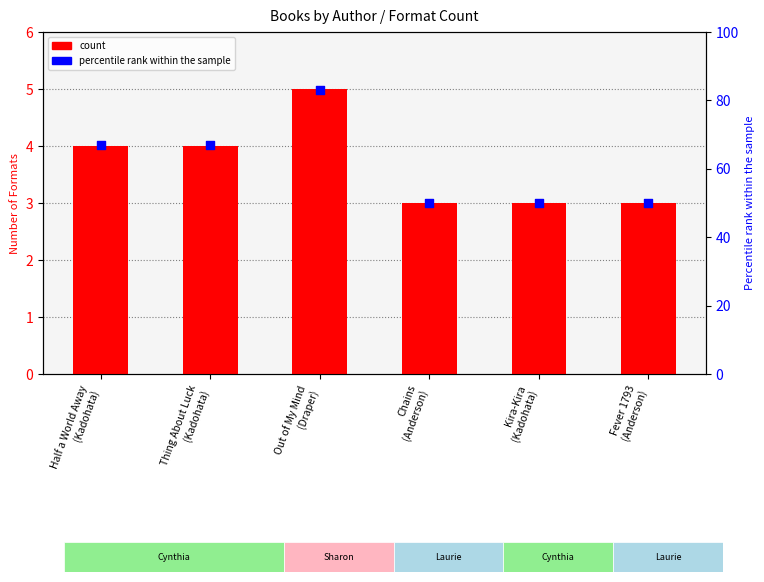

Which series contains the lowest Y value?

count